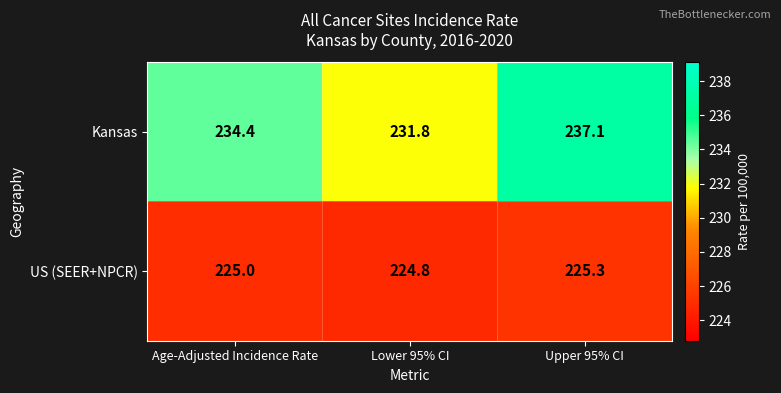

How many series are shown in this chart?

2